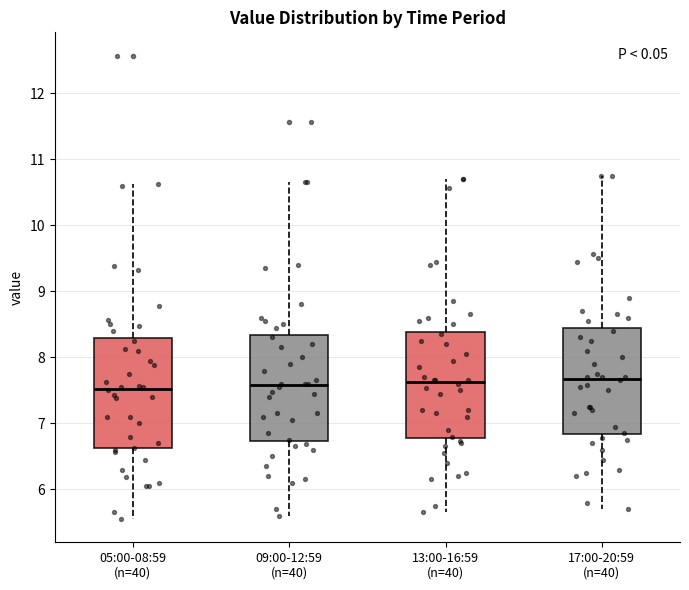

Reading left to right, transcribe this box plot: for each box, give where its median line is, the range the box spans, and where its two whiskers end, as read against the y-axis. The values are not printed on the chart, so give them approximately, as read against the axis.

05:00-08:59 (n=40): median 7.5, box 6.6 to 8.3, whiskers 5.6 to 10.6
09:00-12:59 (n=40): median 7.6, box 6.7 to 8.3, whiskers 5.6 to 10.7
13:00-16:59 (n=40): median 7.6, box 6.8 to 8.4, whiskers 5.7 to 10.7
17:00-20:59 (n=40): median 7.7, box 6.8 to 8.4, whiskers 5.7 to 10.8